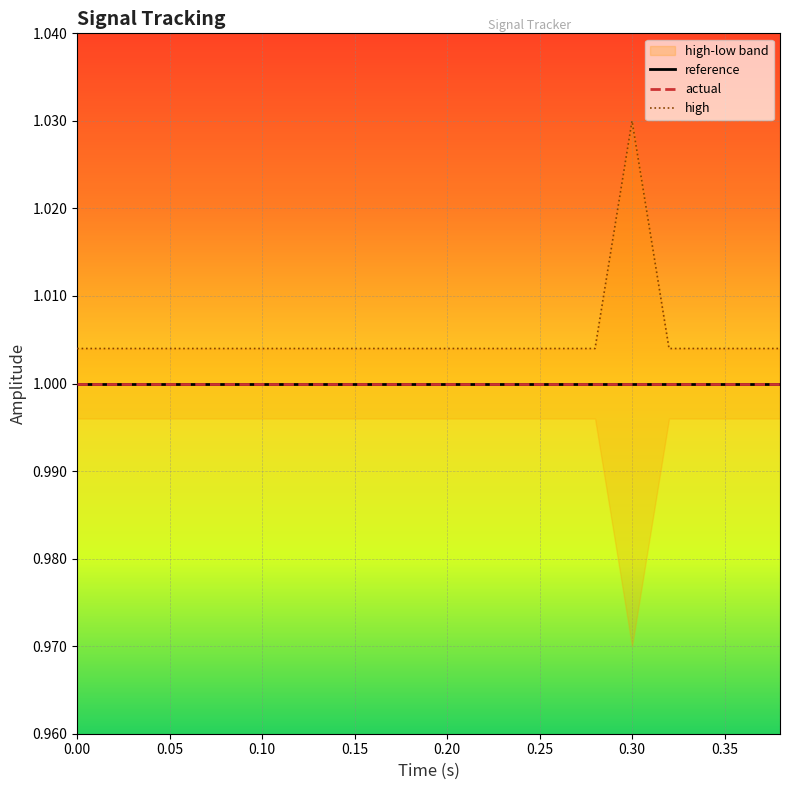

True or false: high and reference cross at least once.

False